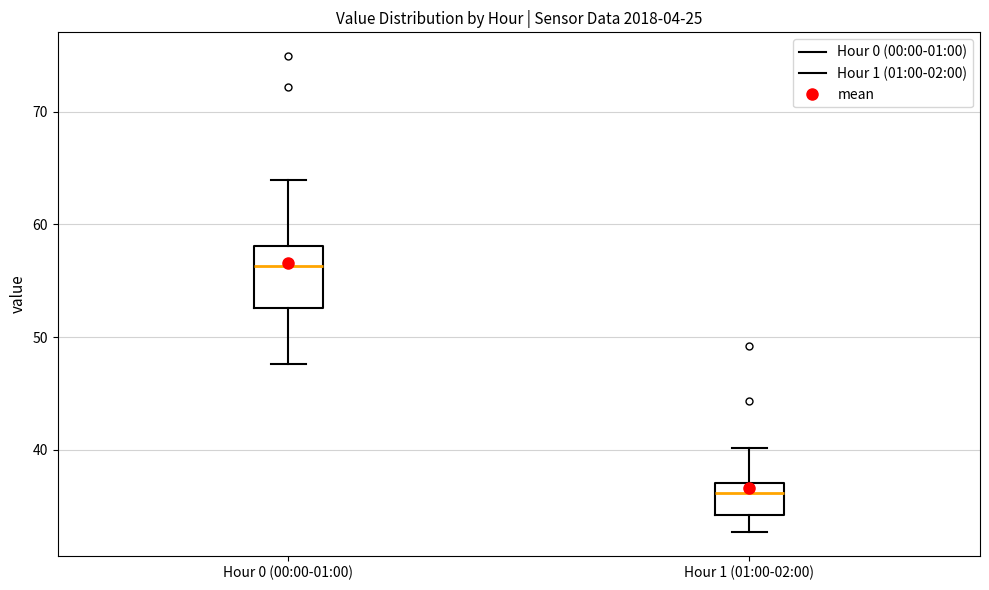

Which box has the highest median line?

Hour 0 (00:00-01:00)